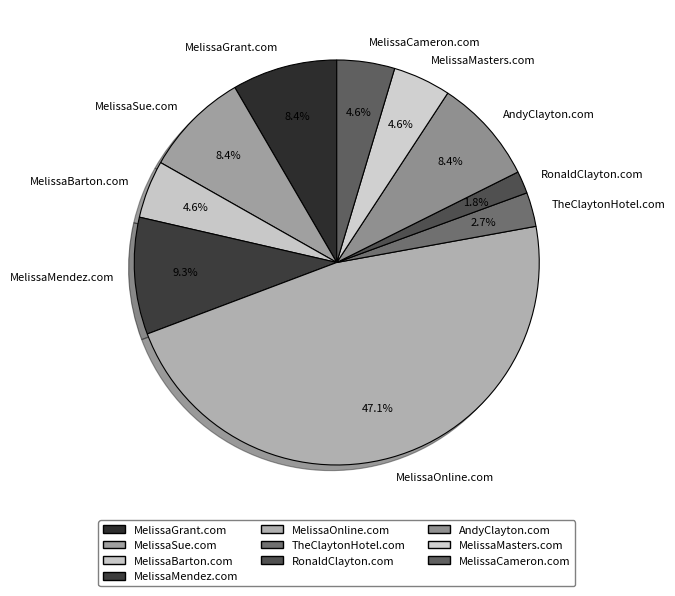

What is the largest slice in the pie chart?

MelissaOnline.com